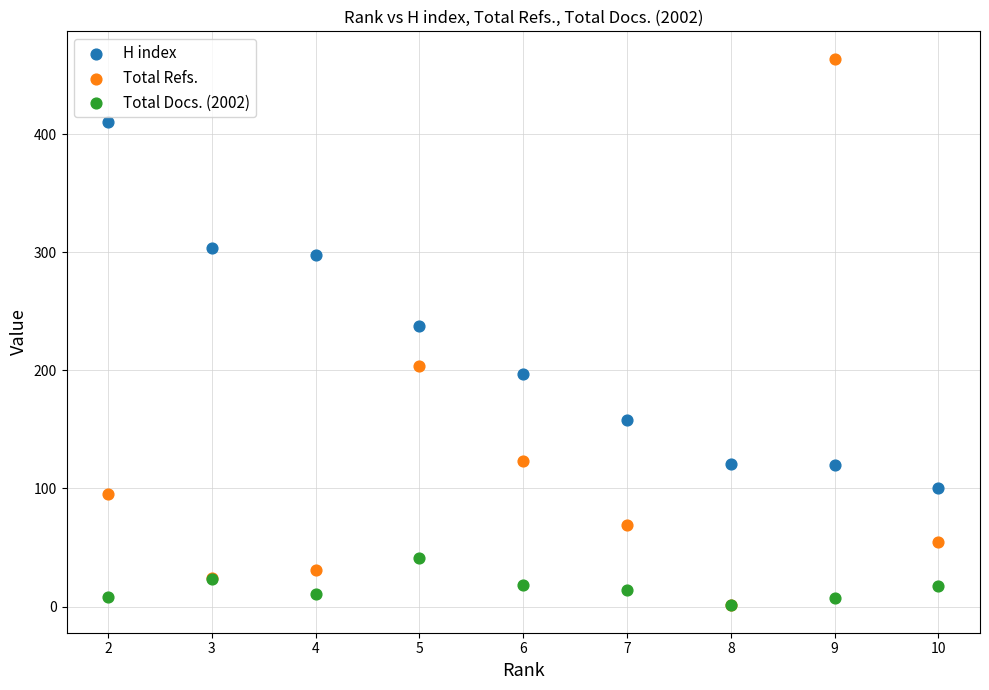

Across all series, what Y value is closest to 232?

238